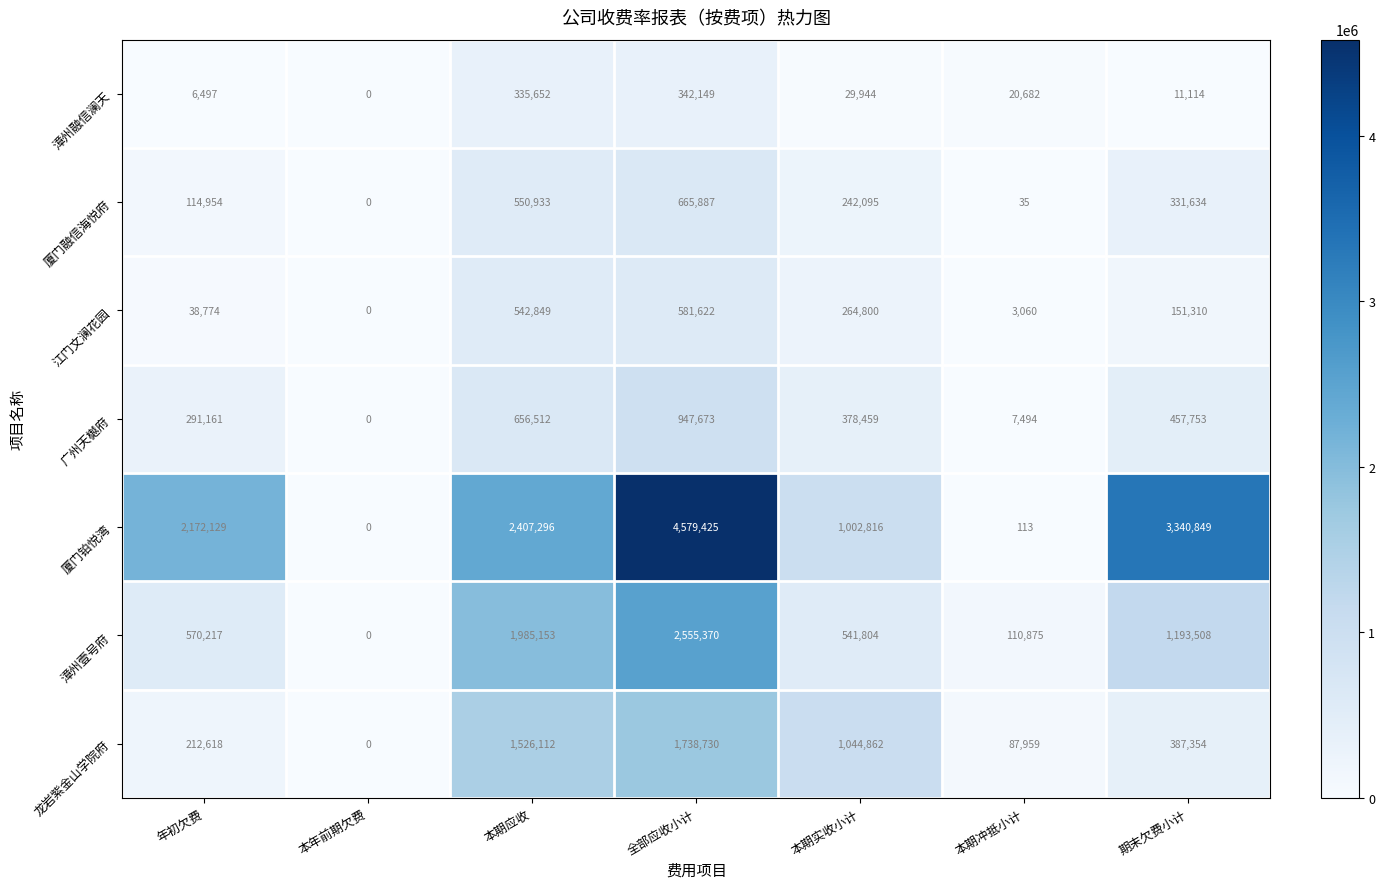

What is the total value across all series at 期末欠费小计?

5873522